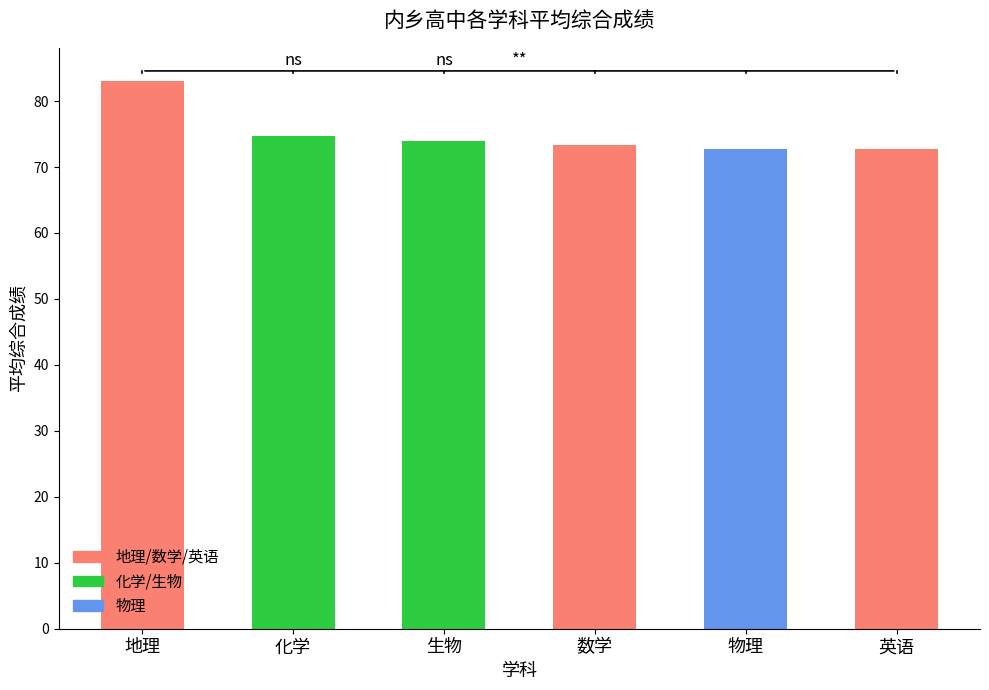

The value at 地理 is 83.1. True or false?

True